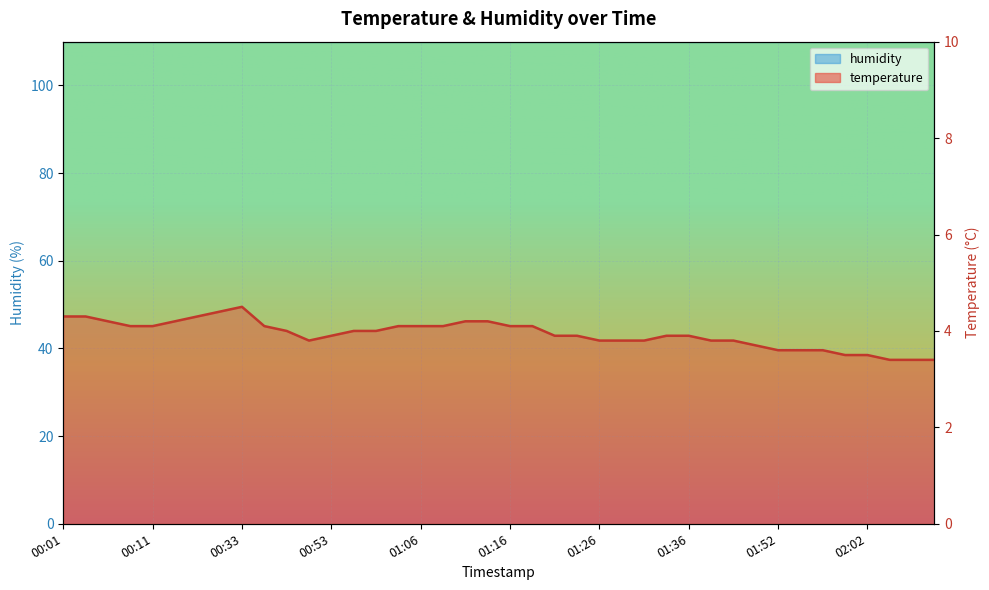

How many values are below 44?

20